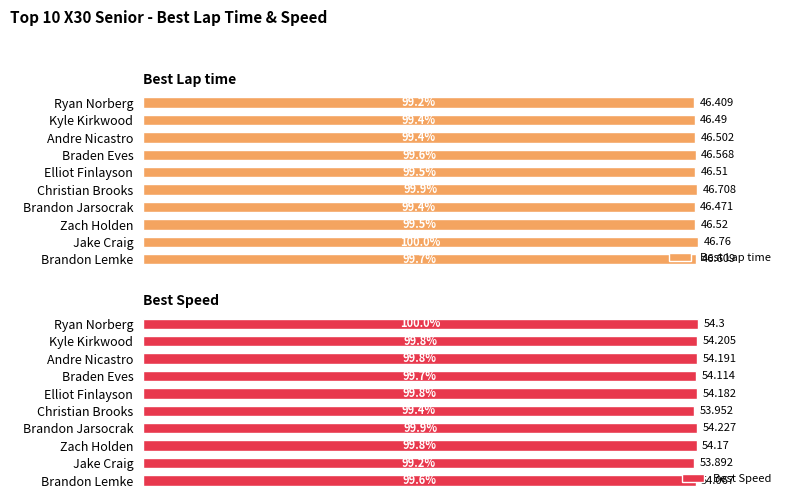

Which category has the highest value in the Best Lap time series?

Jake Craig